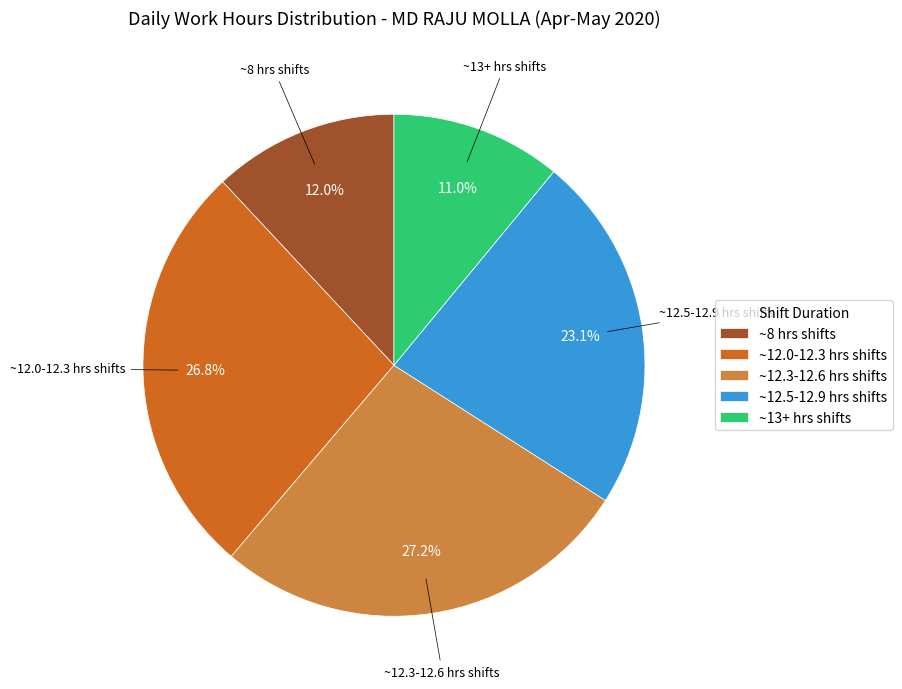

Which slice is the smallest?

~13+ hrs shifts